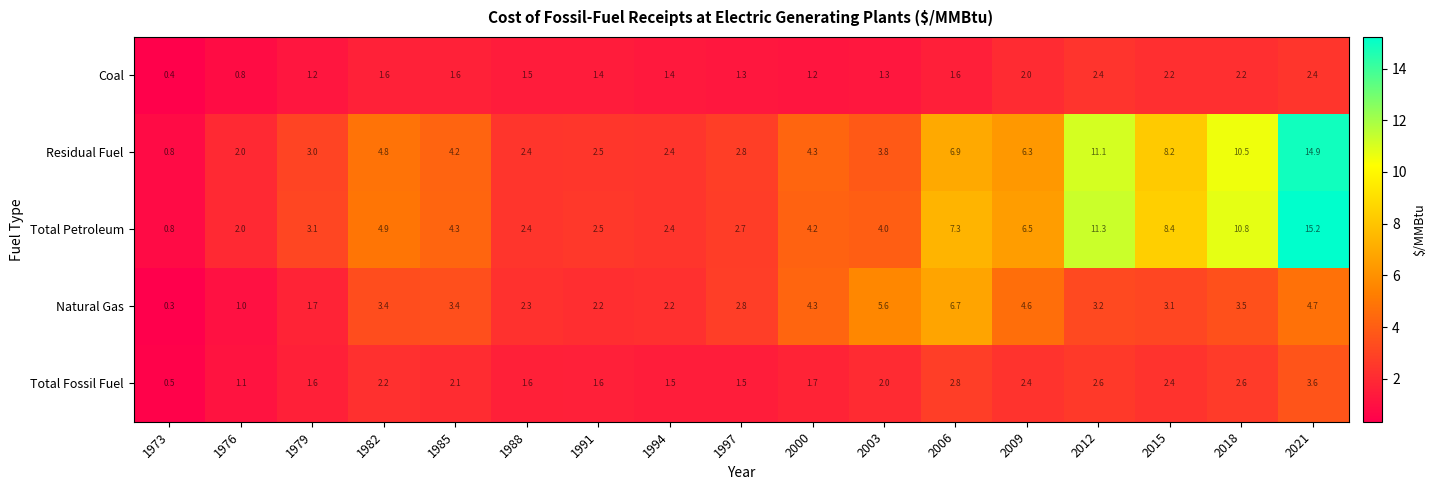

What is the average value of the Total Fossil Fuel series?

2.0